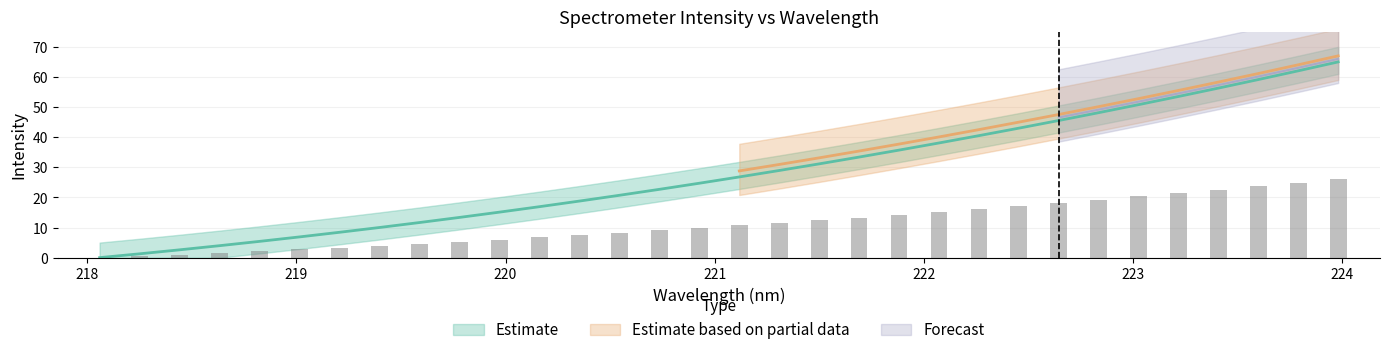

What is the greatest value displayed?

26.0